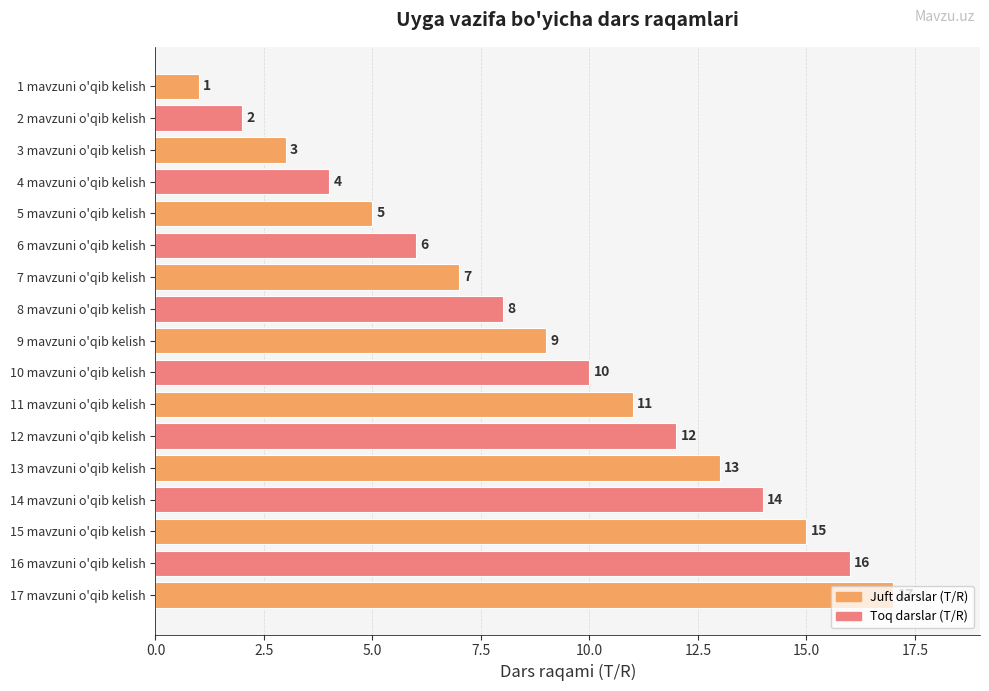

What is the difference between the second highest and minimum values?

15